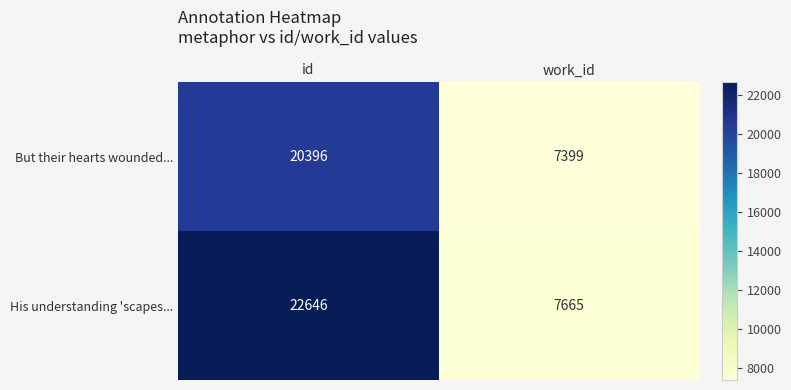

At which category does the chart reach its peak across all series?

id